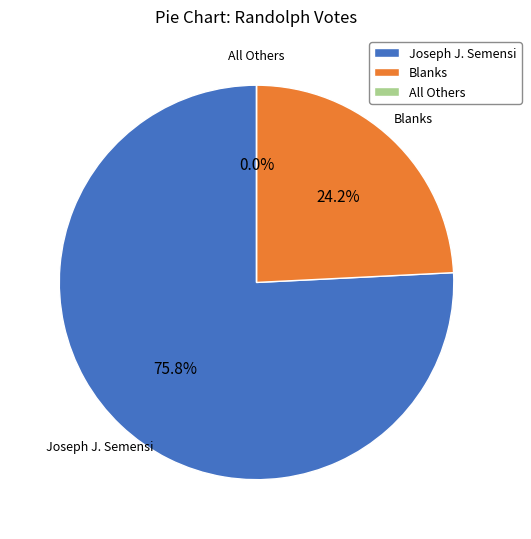

Rank the categories by value from highest to lowest.

Joseph J. Semensi, Blanks, All Others